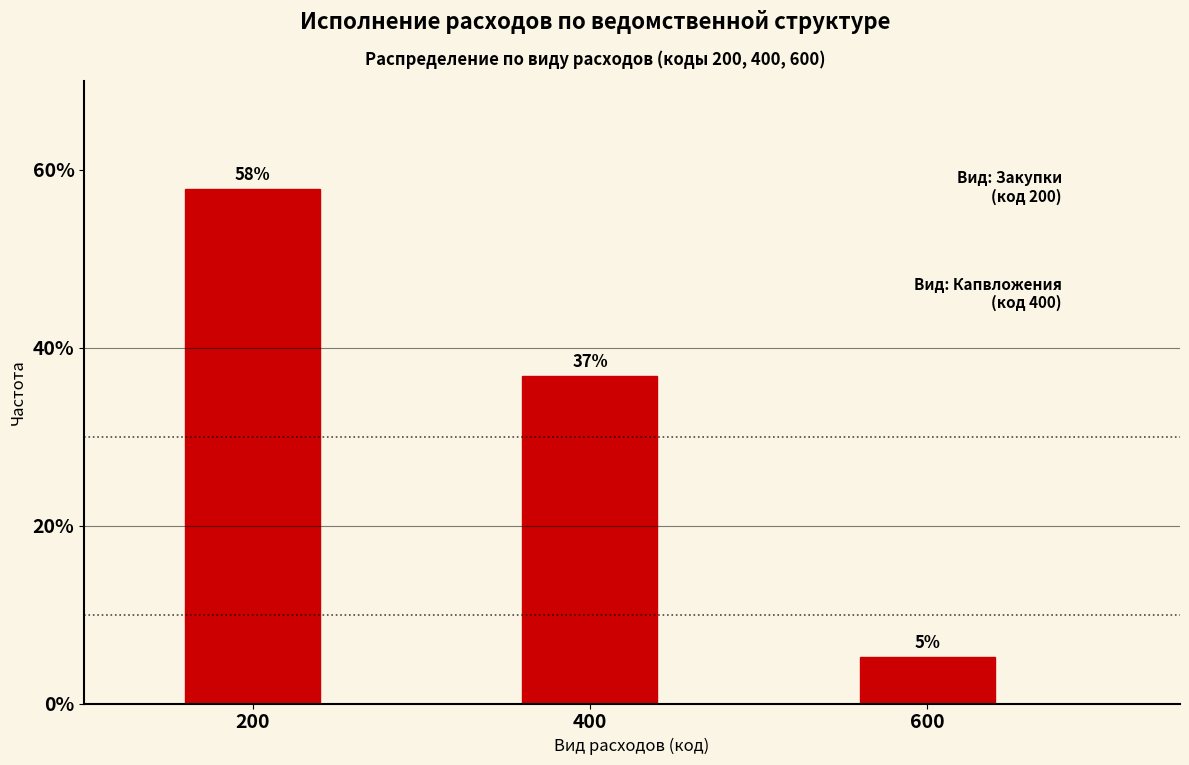

True or false: the data shows 11.8 at 400.

False